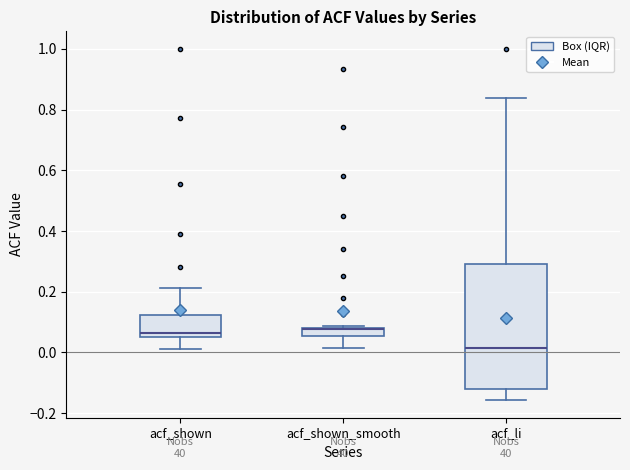

Where is the lower edge of the box for acf_shown_smooth on the y-axis? The values are not printed on the chart, so give them approximately, as read against the axis.

0.06